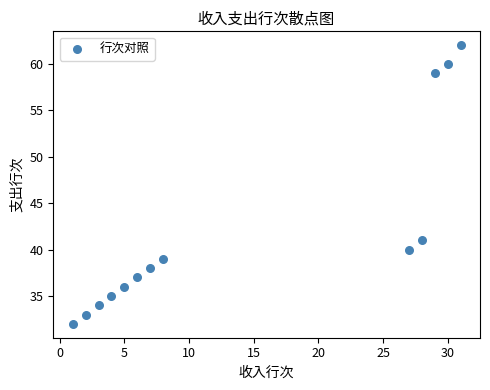

What Y value in the scatter plot is closest to 47?

41